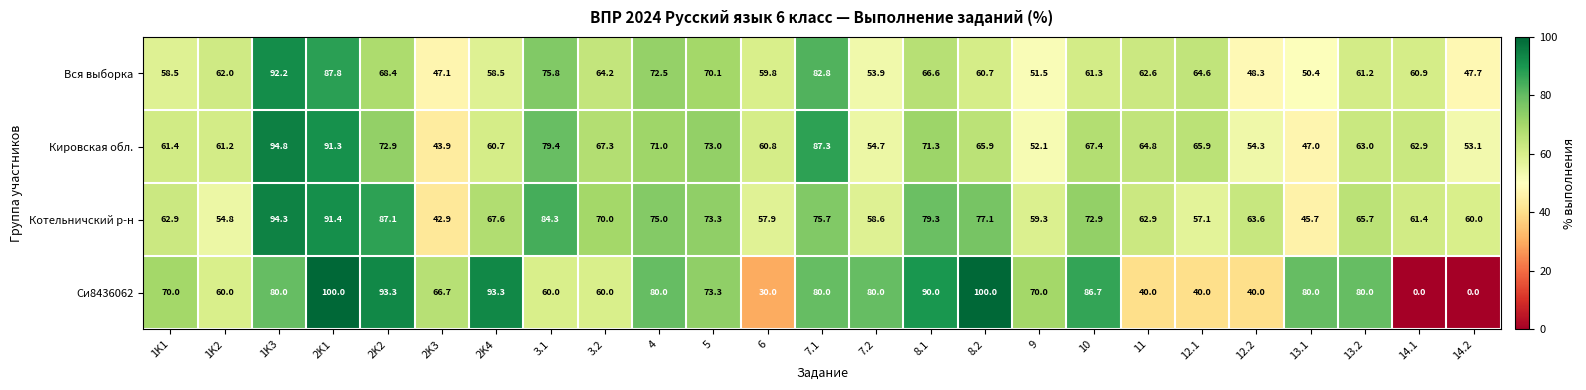

What is the maximum value shown in the chart?

100.0